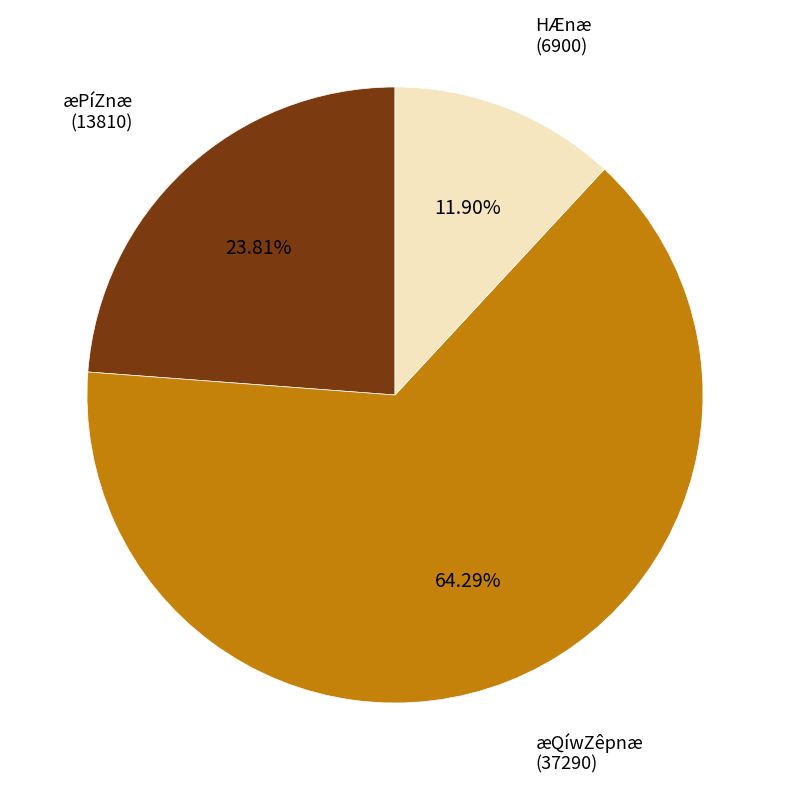

Is there any slice that represents more than half of the pie?

Yes